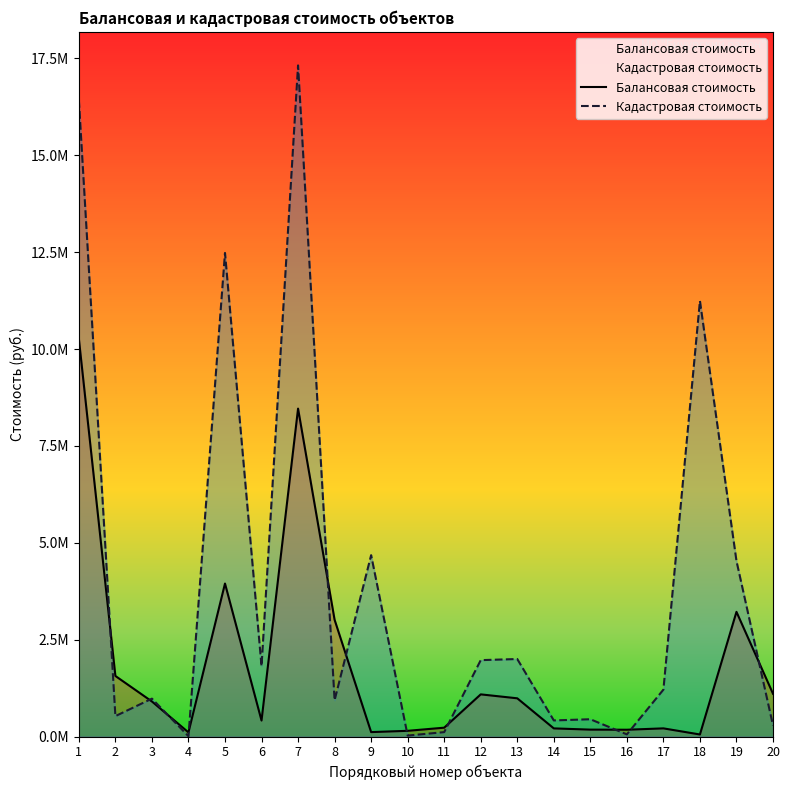

How many values in the Балансовая стоимость series are below 903900?

10